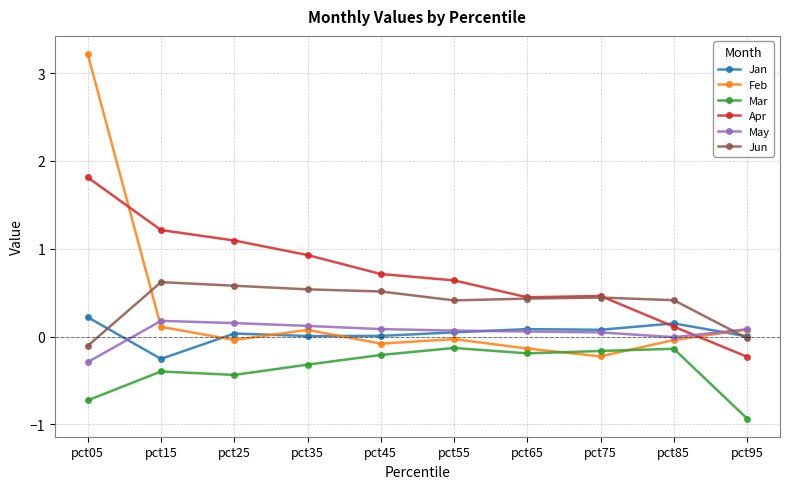

True or false: Feb has more than 0 points higher than both neighbors.

True